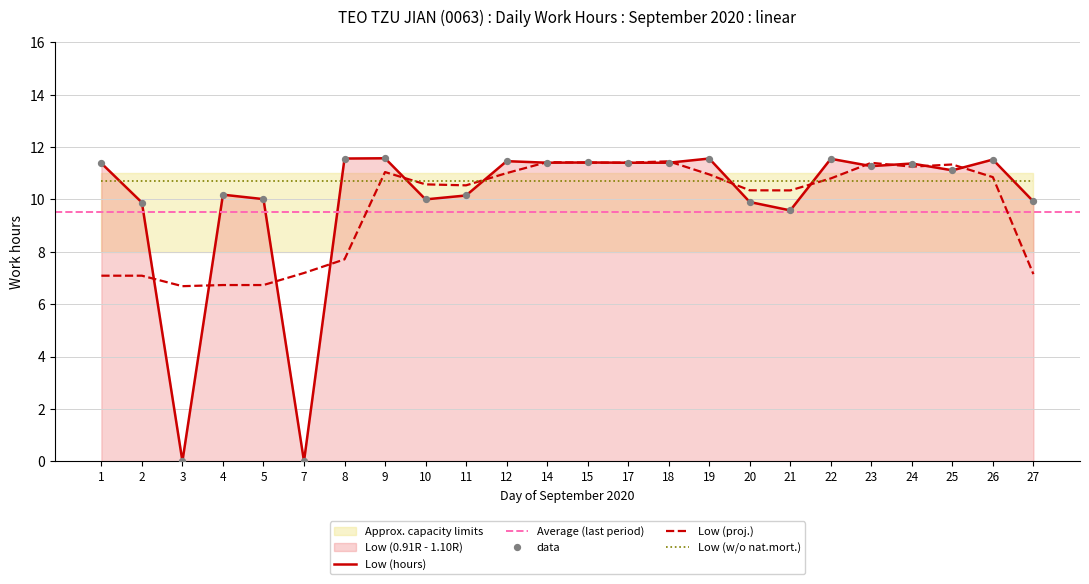

Which has a higher value, 21 or 14?

14